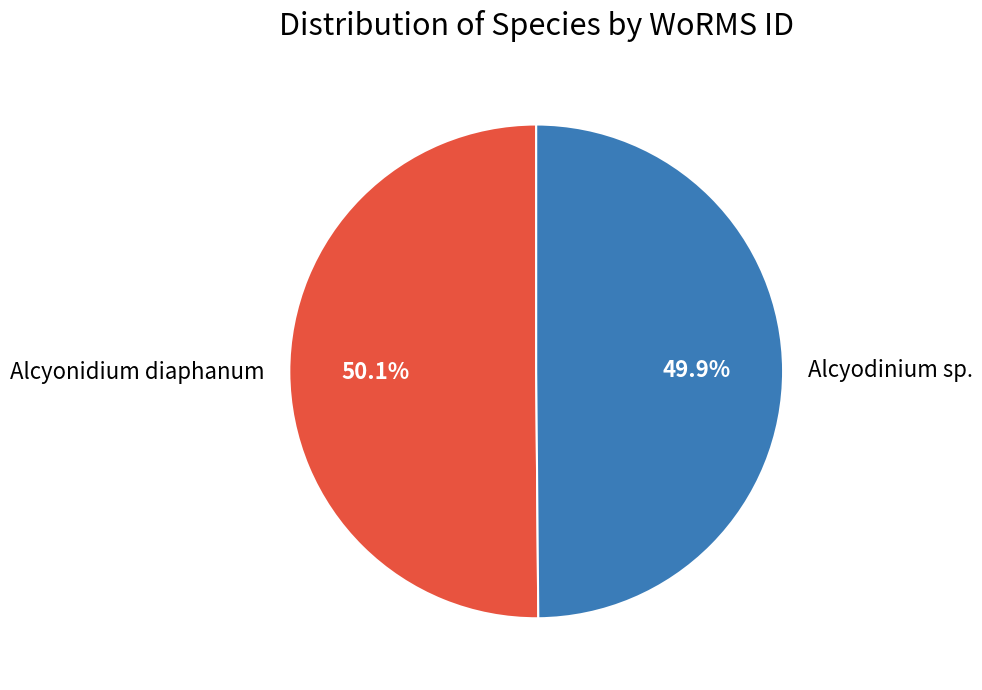

Does any single category account for the majority?

Yes